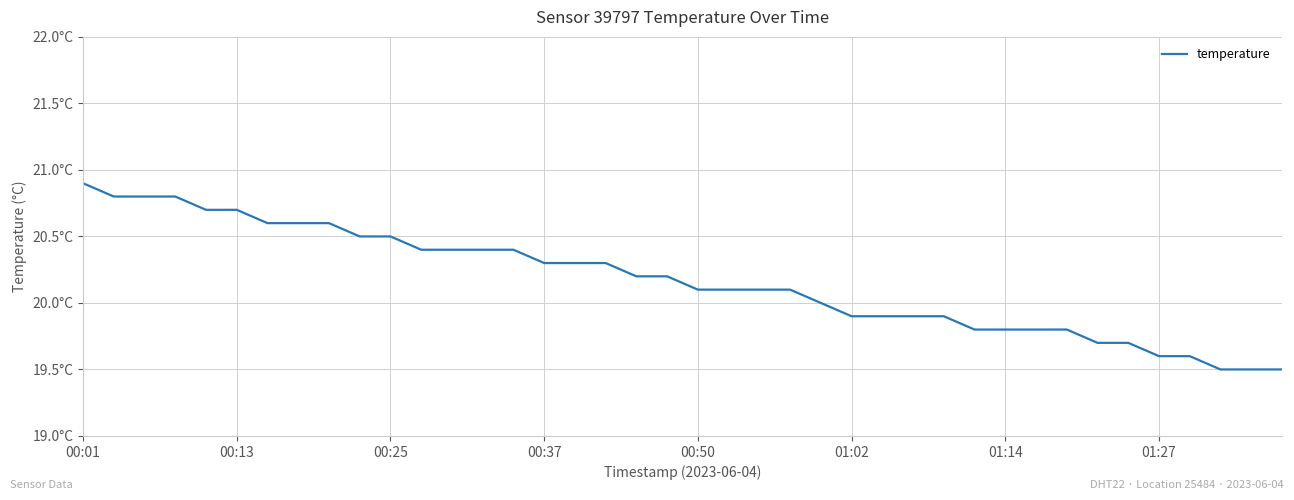

Is this an area chart (filled region under the line)?

No